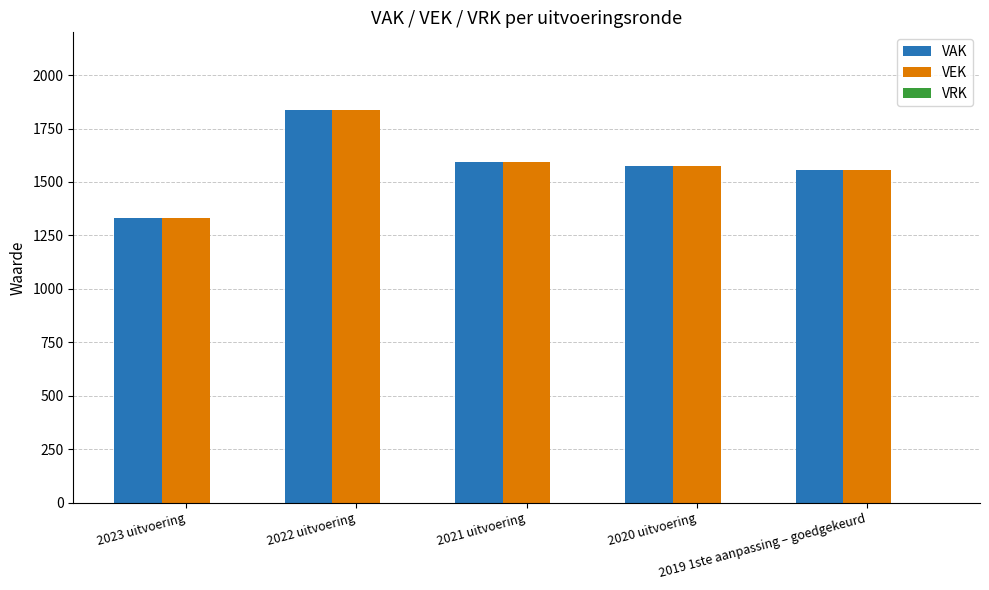

What is the total value across all series at 2022 uitvoering?

3676